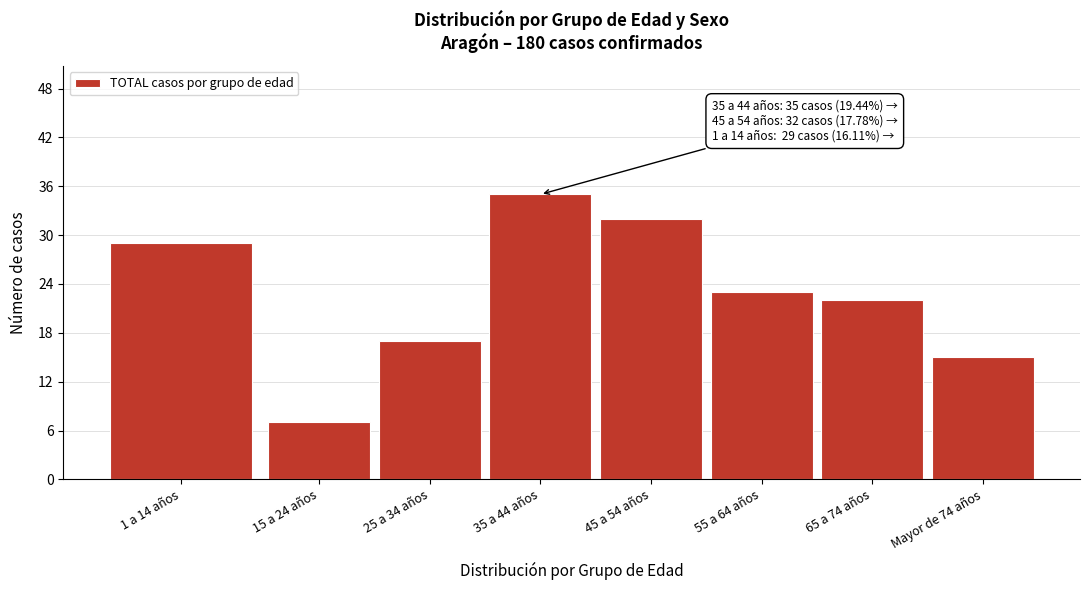

Reading left to right, extract all data points from this chart.

29	7	17	35	32	23	22	15